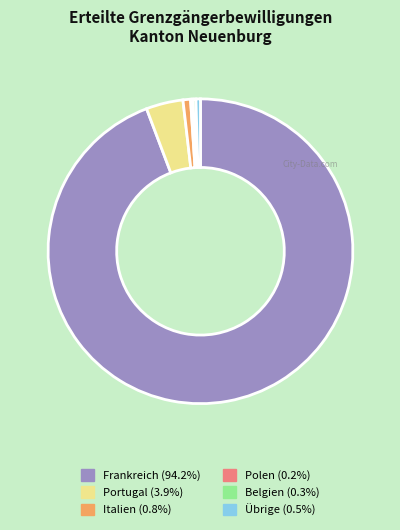

What is the majority slice?

Frankreich